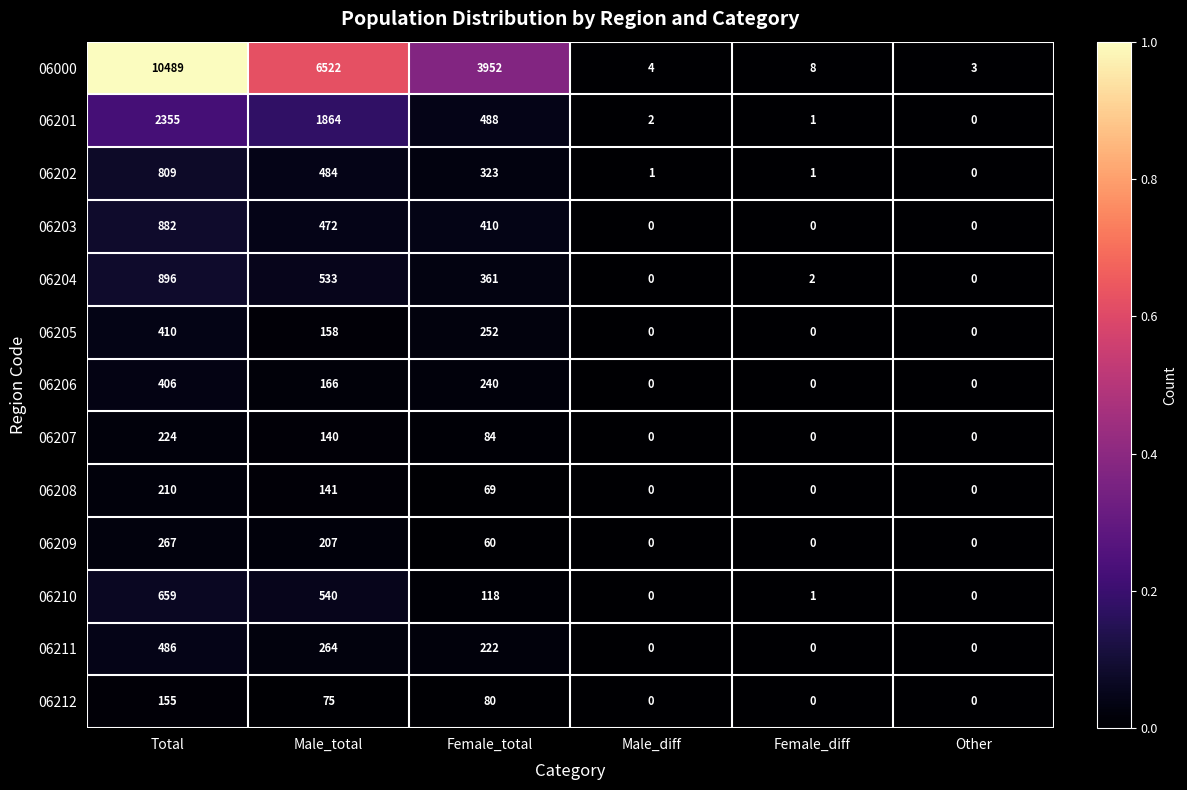

Rank the series by their maximum value, from lowest to highest.

06212, 06208, 06207, 06209, 06206, 06205, 06211, 06210, 06202, 06203, 06204, 06201, 06000